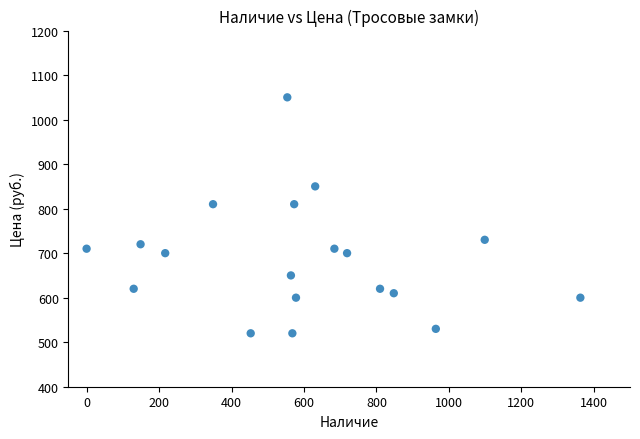

What is the range of X values (max minus min)?

1363